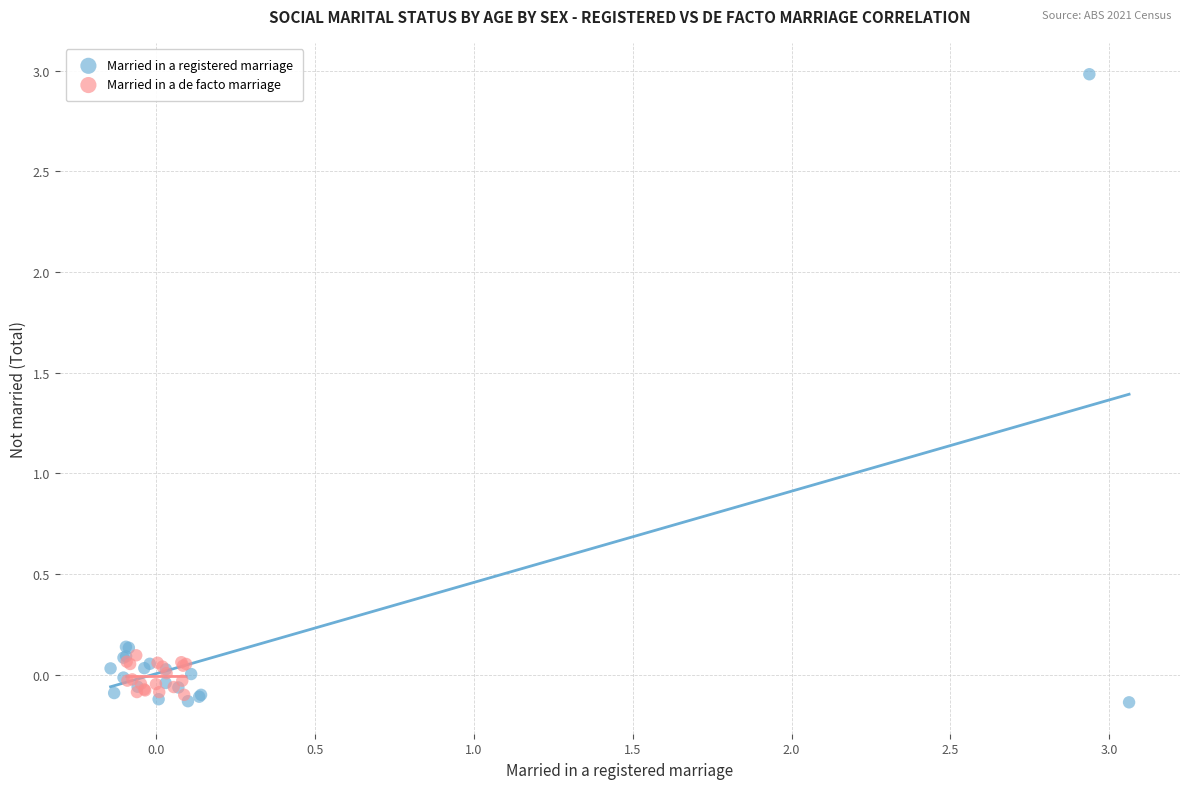

Which series reaches the maximum Y coordinate?

Married in a registered marriage